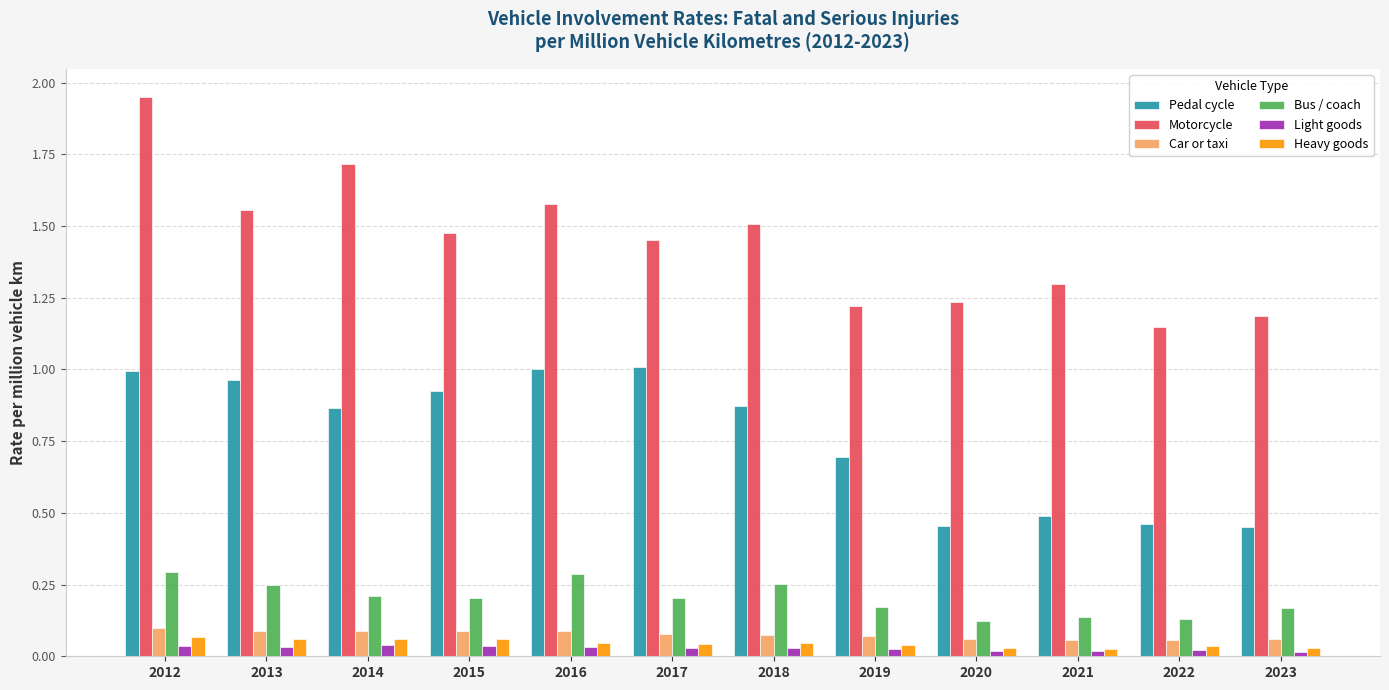

What is the total value across all series at 2018?

2.8